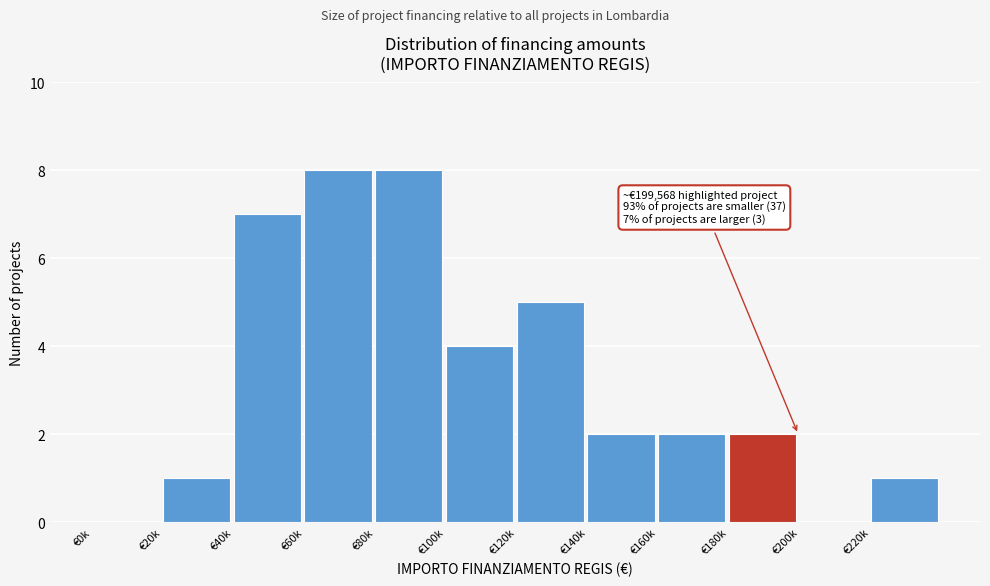

Reading right to left, list all the values displayed in this chart.

€220k=1	€200k=0	€180k=2	€160k=2	€140k=2	€120k=5	€100k=4	€80k=8	€60k=8	€40k=7	€20k=1	€0k=0